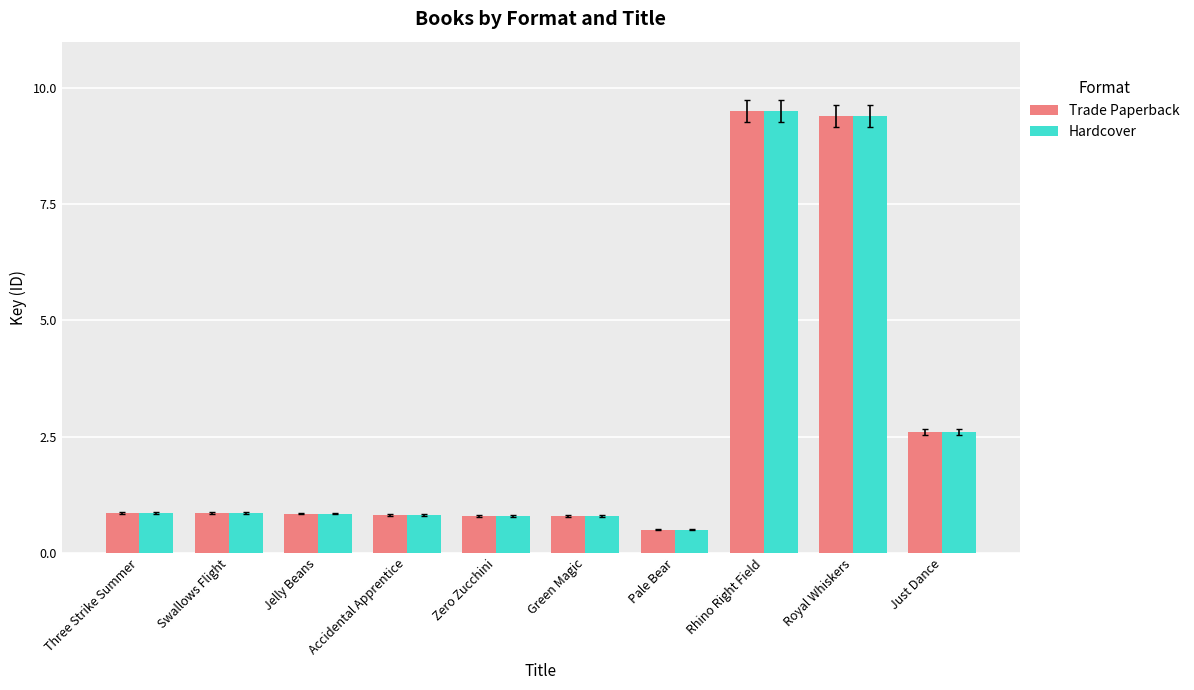

What is the difference between the Hardcover values at Zero Zucchini and Swallows Flight?

0.1